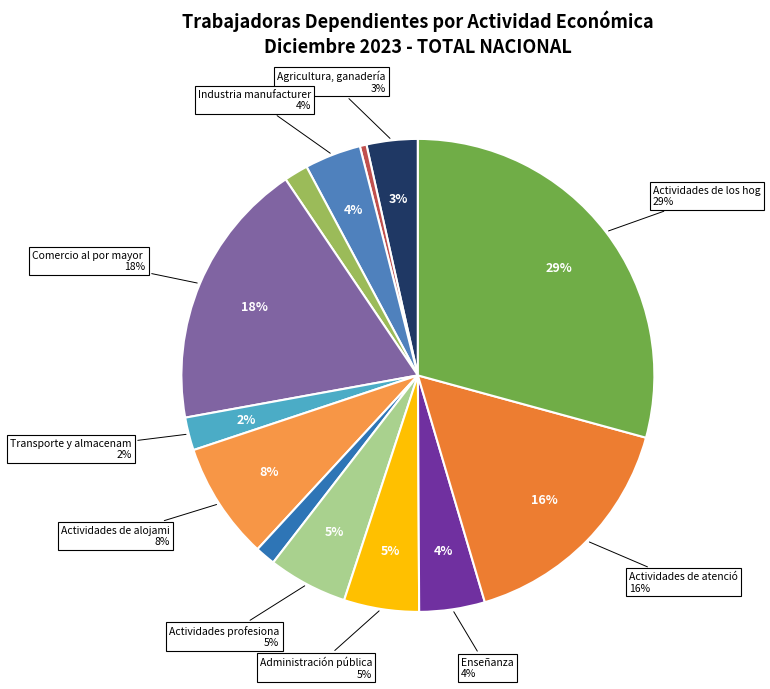

Is the sum of Agricultura, ganadería, silvicultura and Construcción greater than half?

No